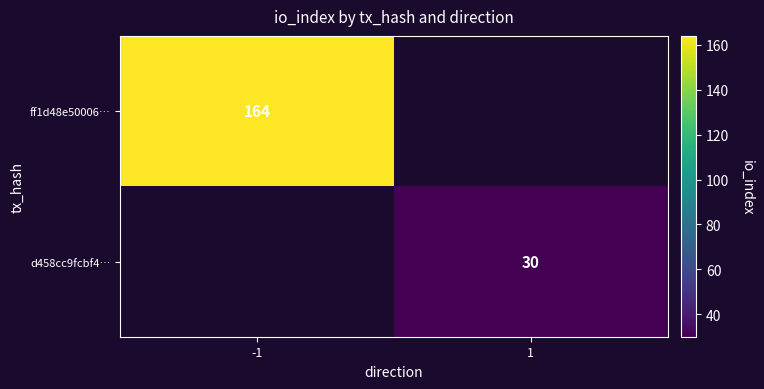

The value of d458cc9fcbf4… at 1 is 30. True or false?

True